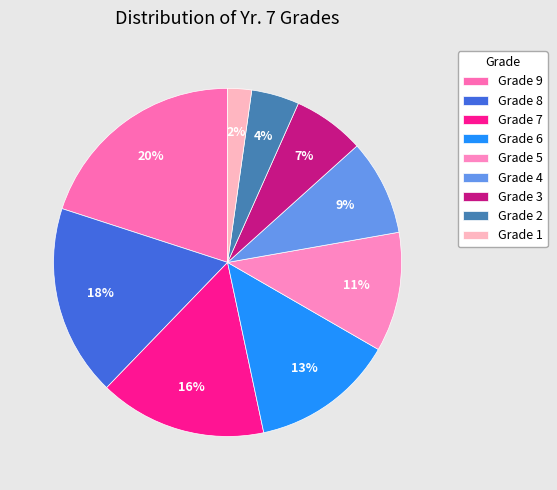

How many segments does this pie chart have?

9